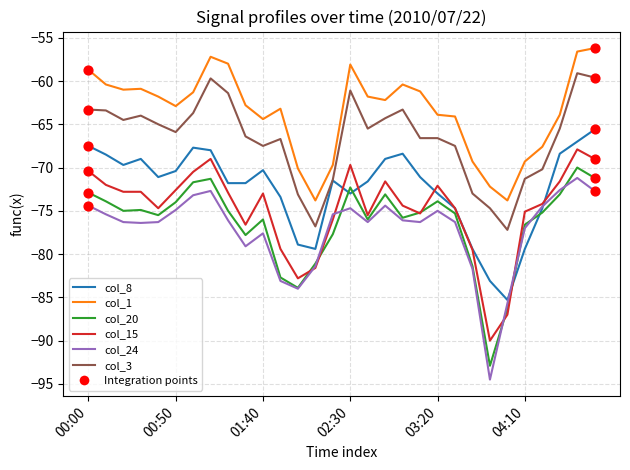

Which series has the widest spread of values?

col_24